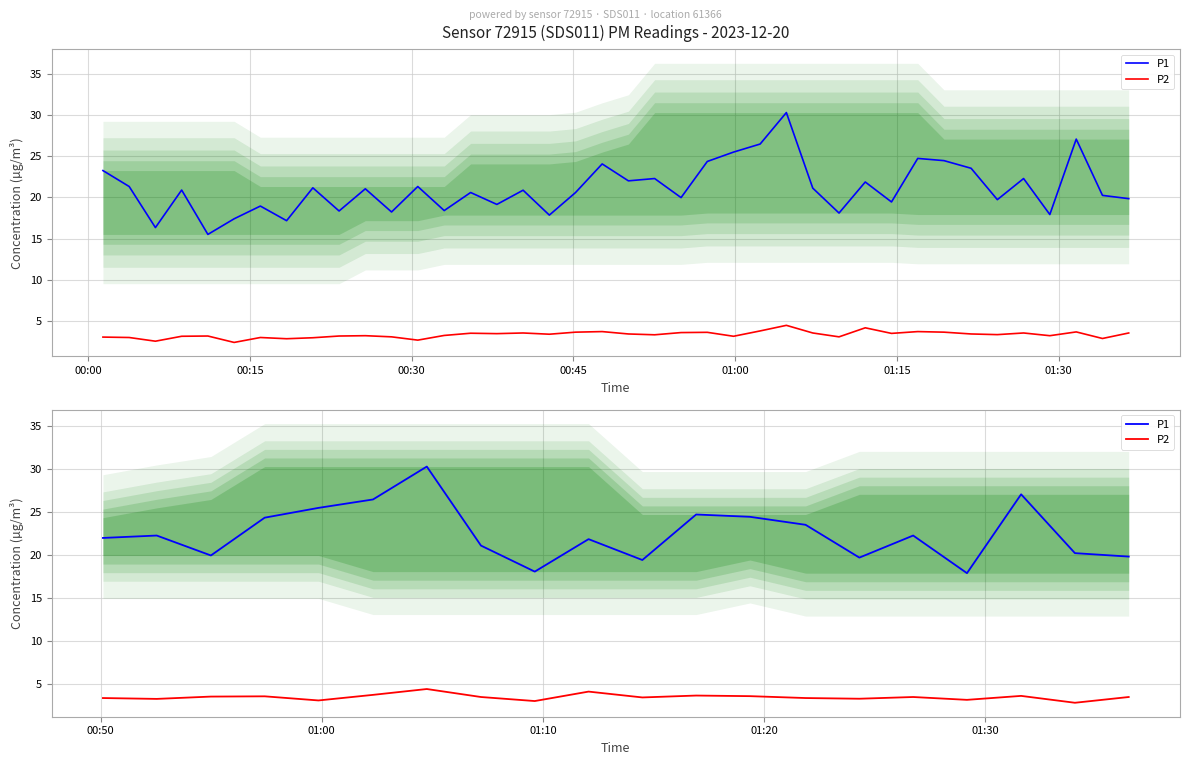

Does the chart display data point markers on the line(s)?

No